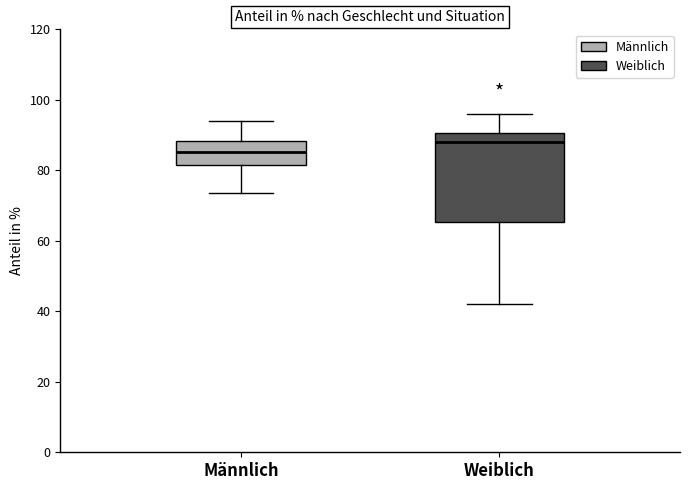

Which box is the tallest, from its lower edge to its upper edge?

Weiblich